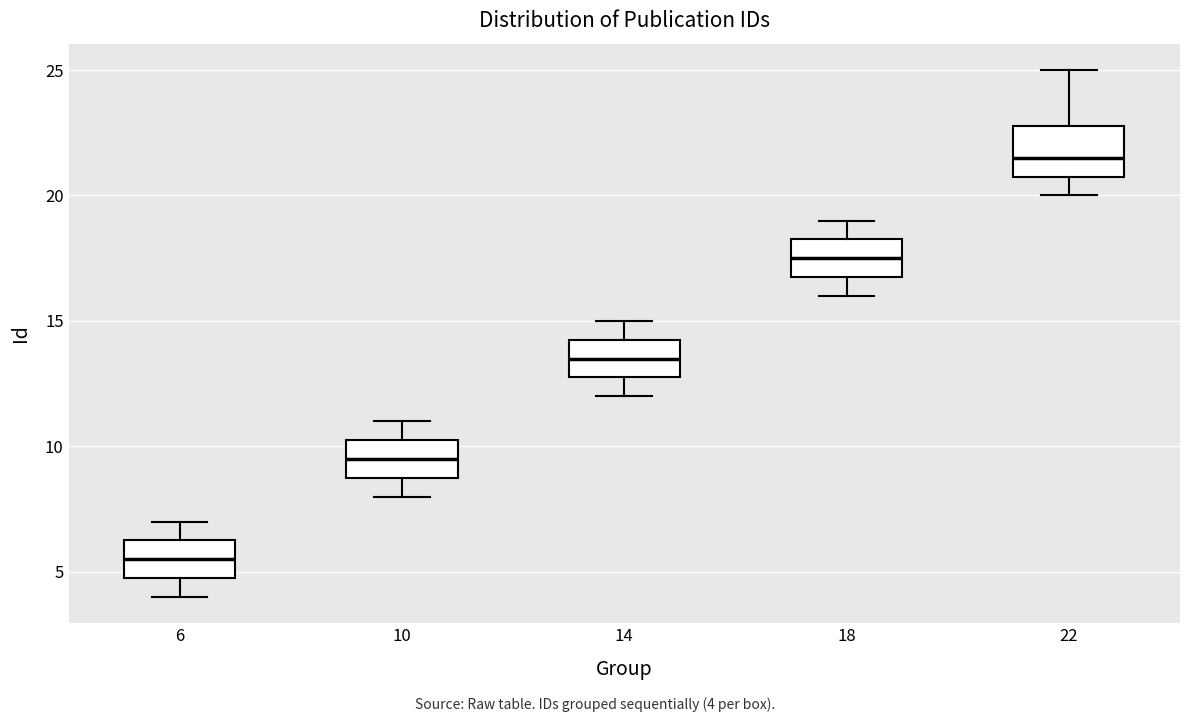

Where does the lower whisker of the box at x = 14 end on the y-axis? The values are not printed on the chart, so give them approximately, as read against the axis.

12.0